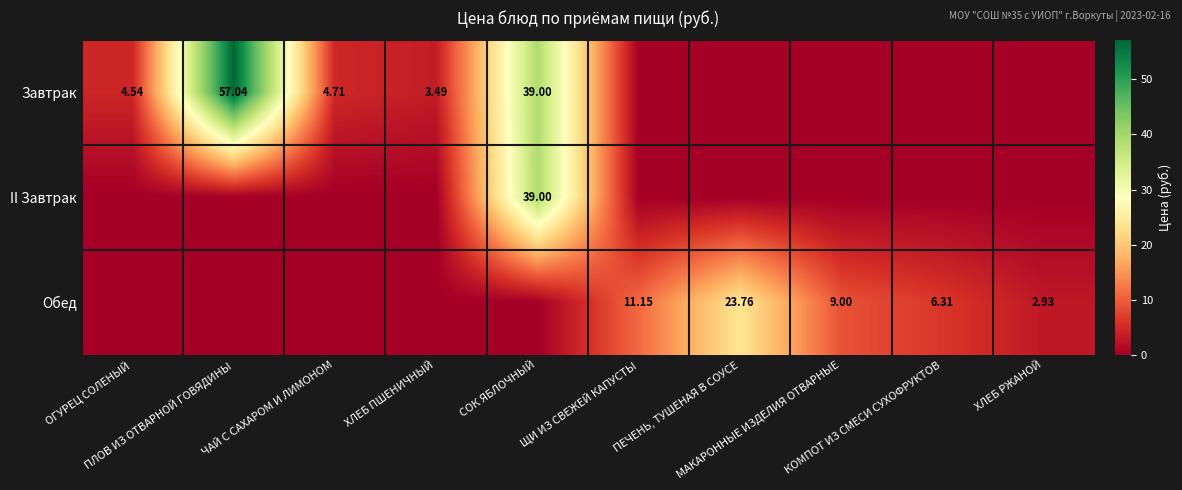

Which series has the widest spread of values?

Завтрак